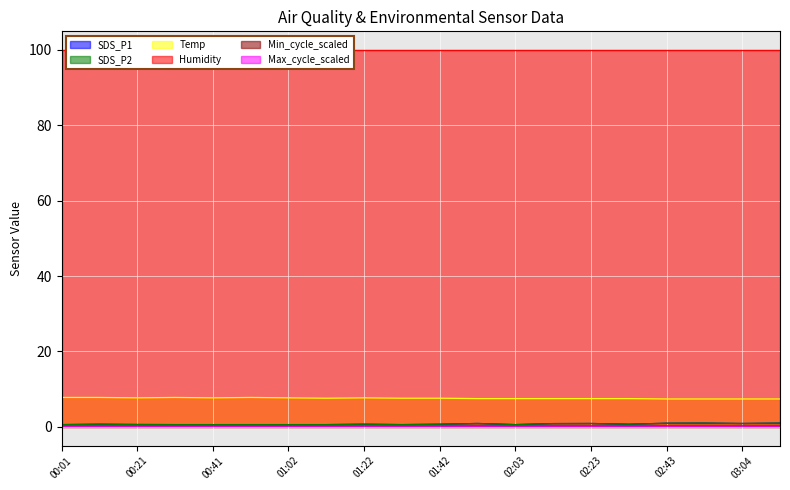

Which has a higher value, 02:33 or 01:22?

02:33